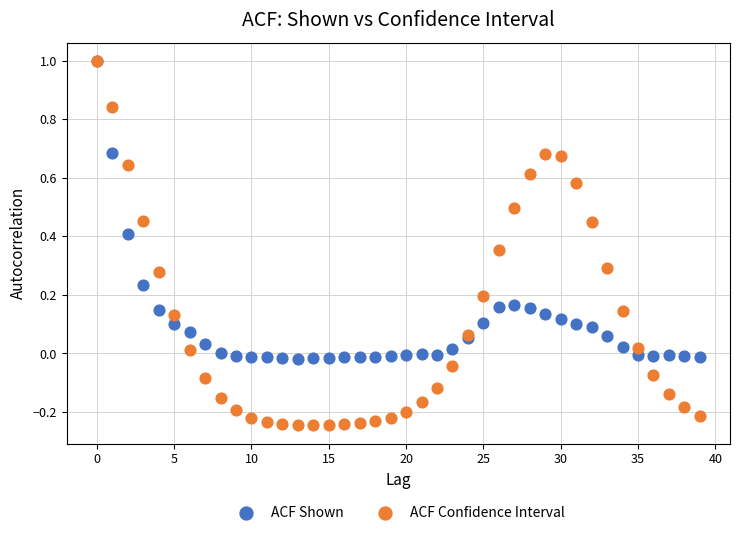

What are all the series names shown in the legend?

ACF Shown, ACF Confidence Interval